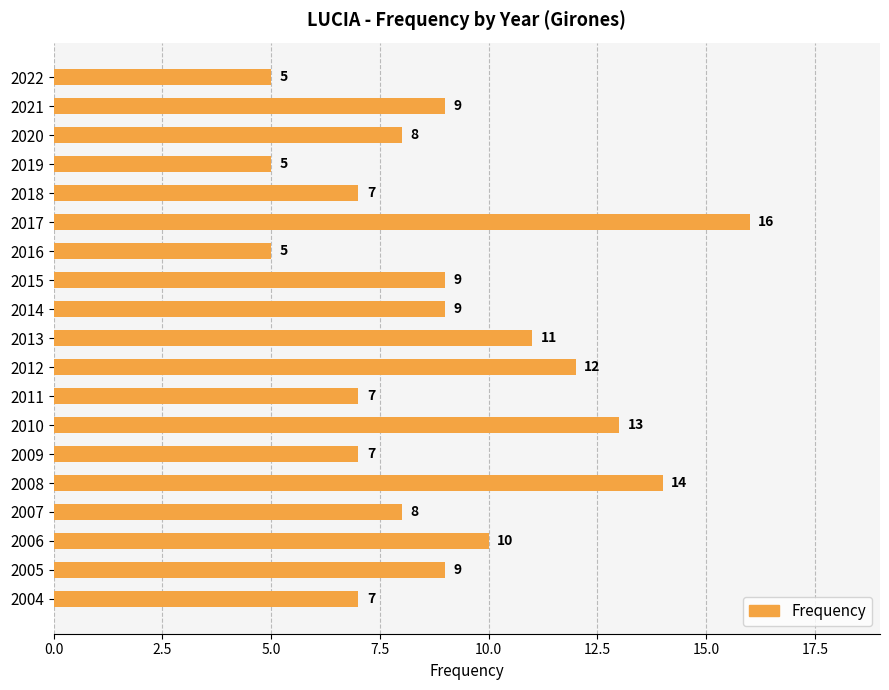

Is it true that the value at 2004 is 11?

False